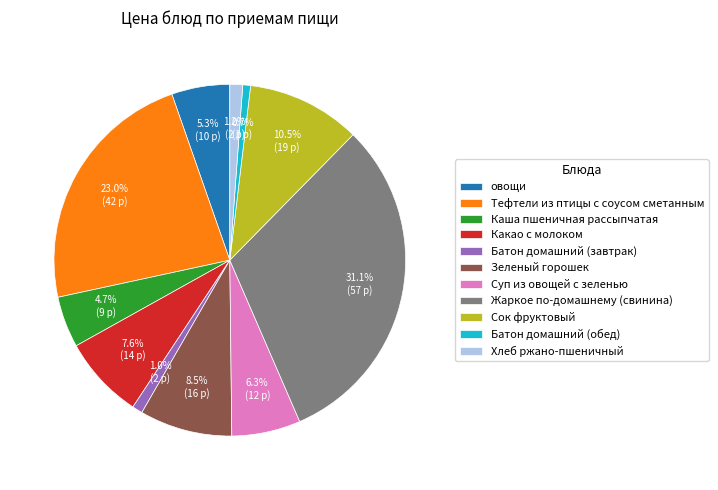

Does any single category account for the majority?

No